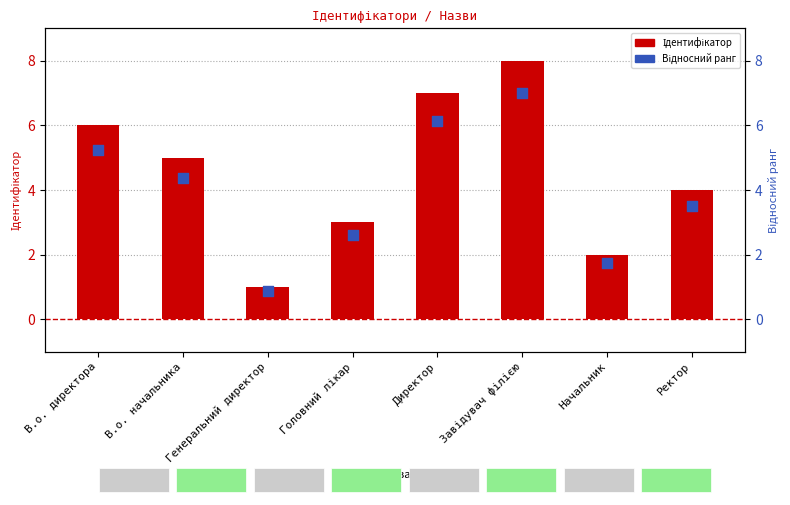

Which series reaches the maximum Y coordinate?

Ідентифікатор